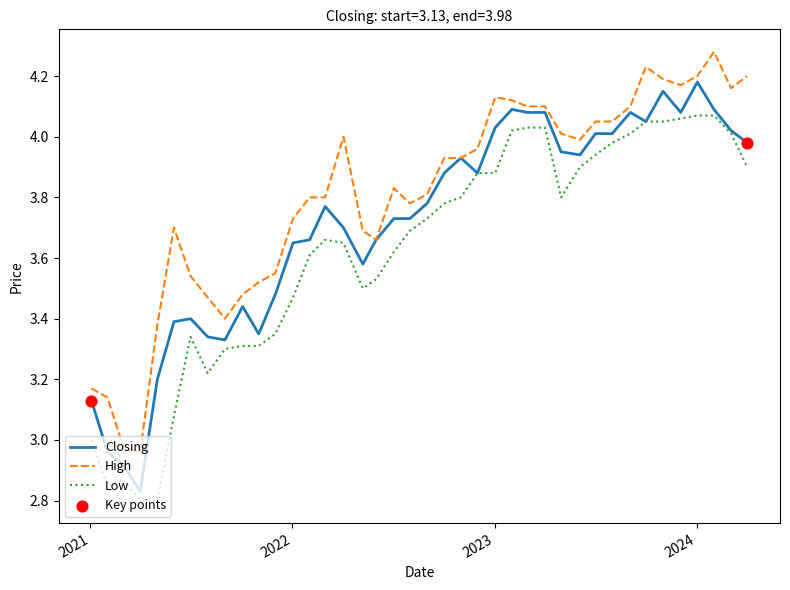

True or false: High and Low cross at least once.

False